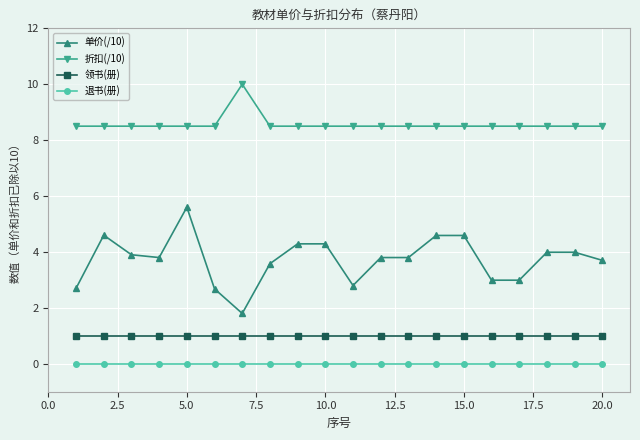

True or false: 折扣(/10) and 领书(册) intersect in this chart.

False